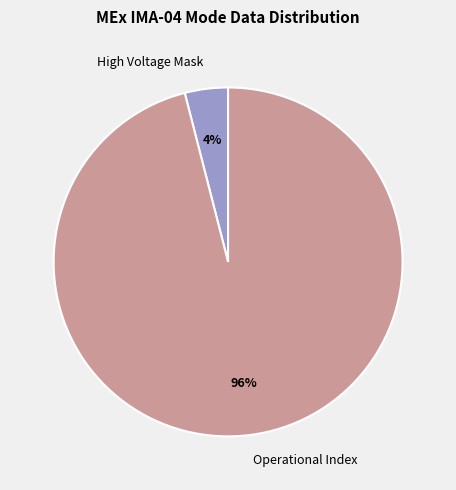

True or false: Operational Index accounts for 96% of the total.

True